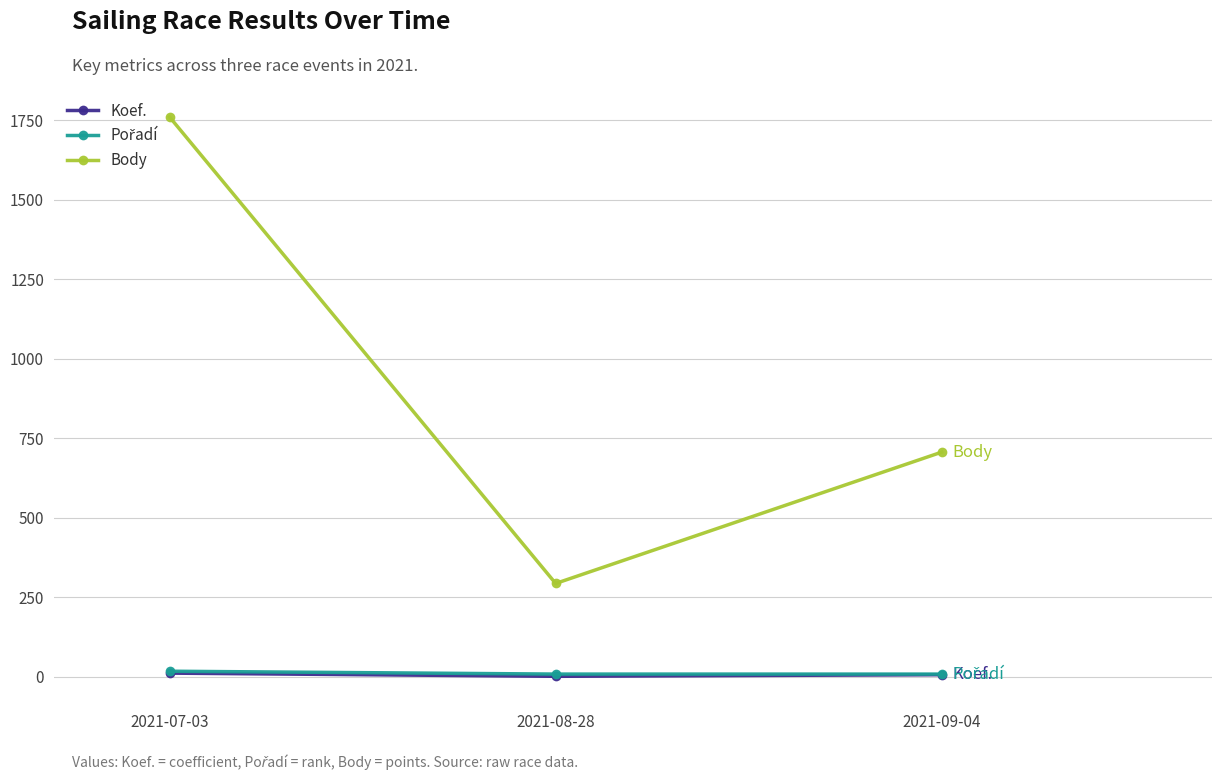

At which category is the sum across all series the highest?

2021-07-03